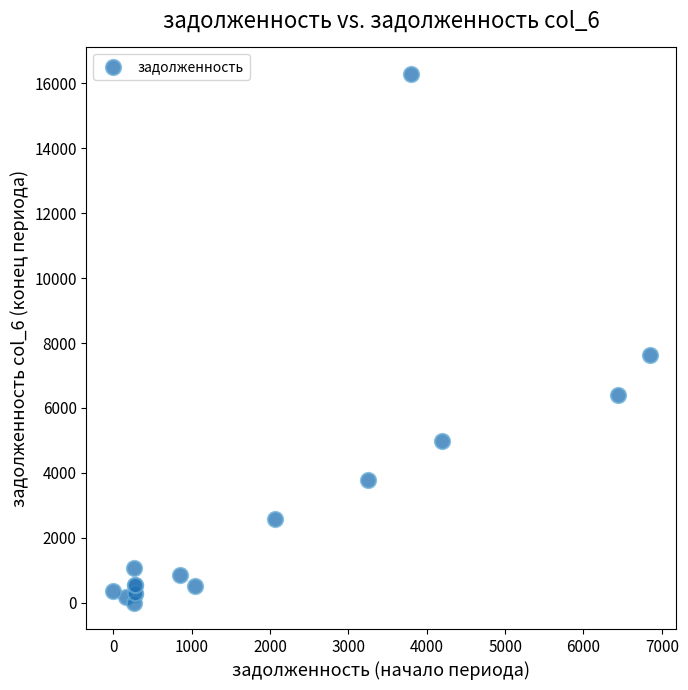

What Y value in the scatter plot is closest to 8147?

7629.3